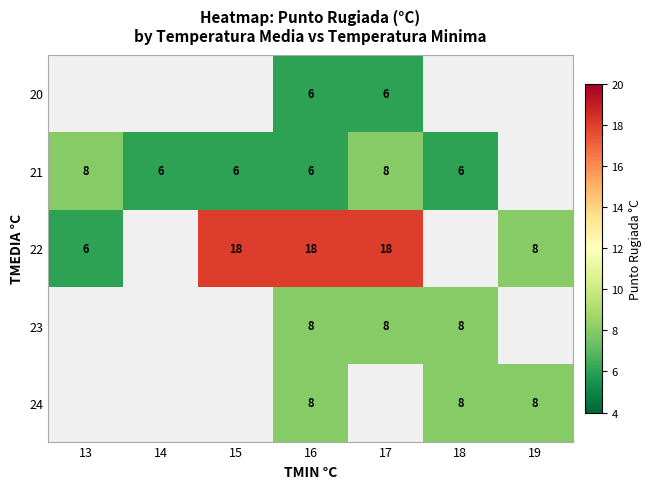

The 23 series shows 14 at 16. True or false?

False